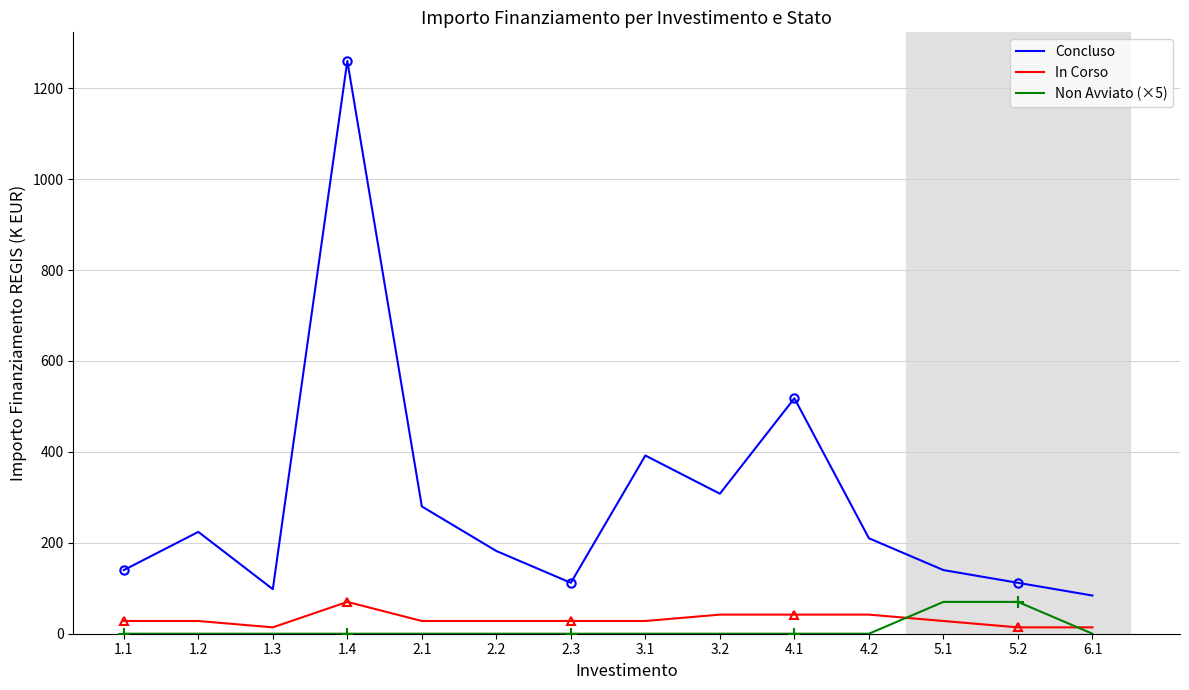

Rank the series at 4.2 from highest to lowest value.

Concluso, In Corso, Non Avviato (×5)